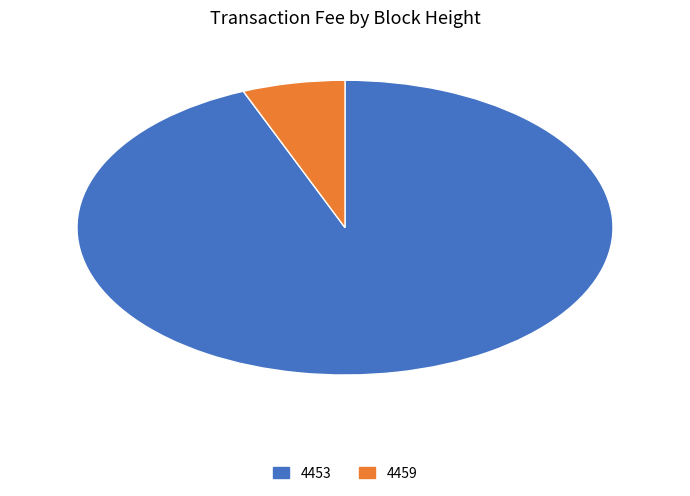

Is it true that 4453 is 99% of the pie?

False